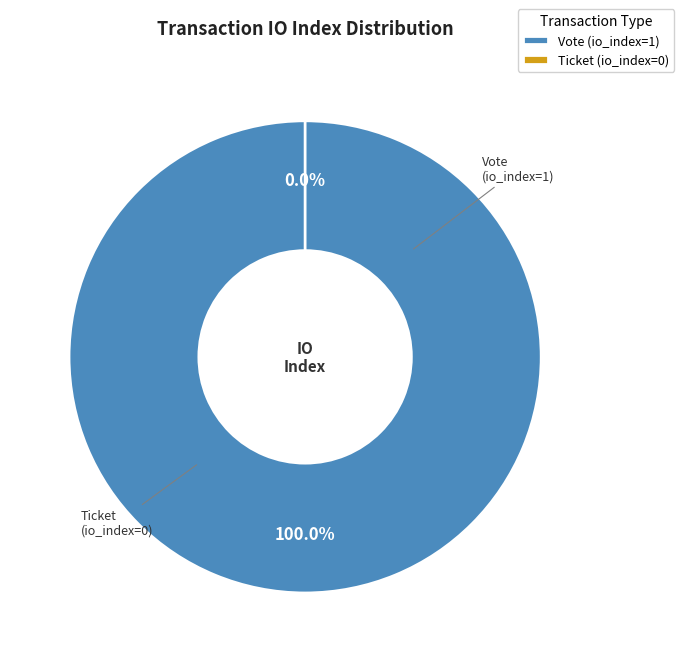

Which slice is the smallest?

Ticket (io_index=0)